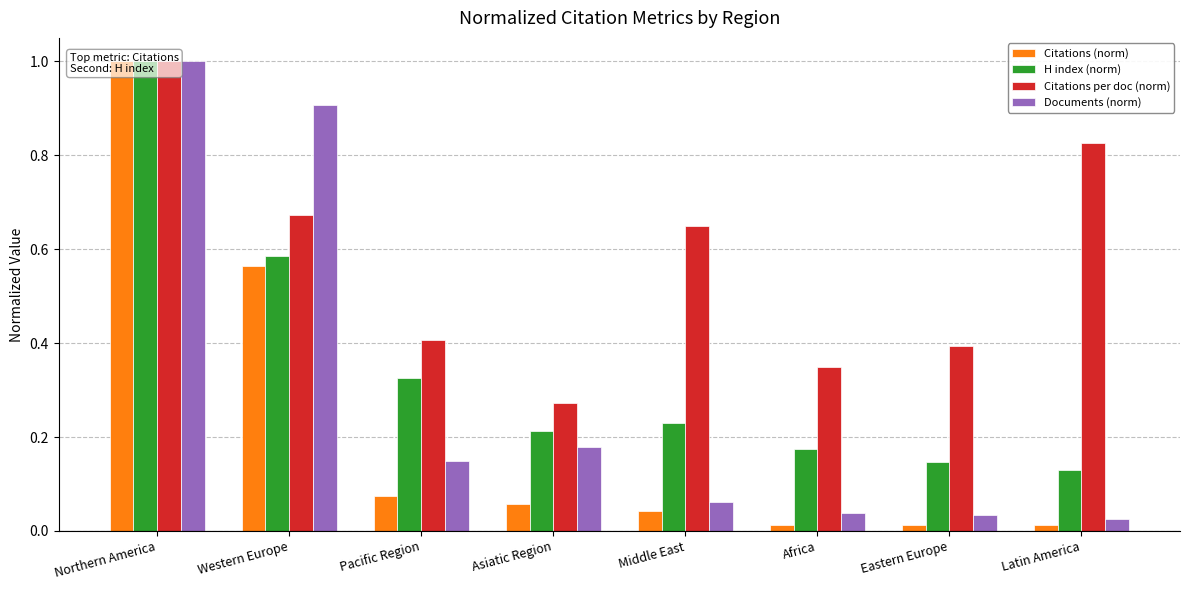

What is the difference between the highest and lowest values at Asiatic Region?

0.2